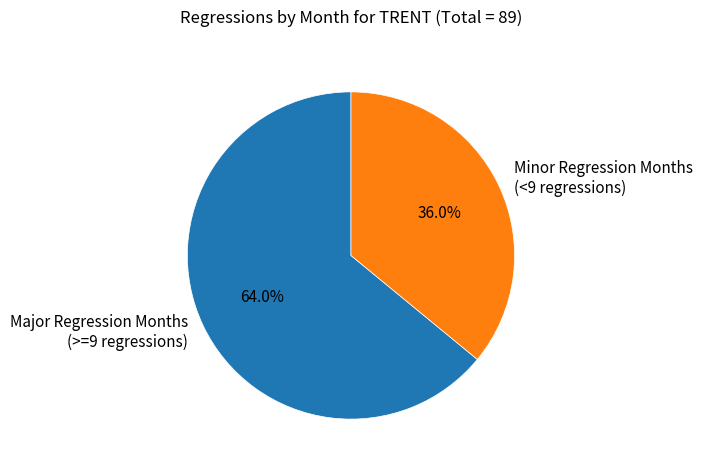

Approximately how many times larger is the value at Minor Regression Months (<9 regressions) compared to Major Regression Months (>=9 regressions)?

0.6